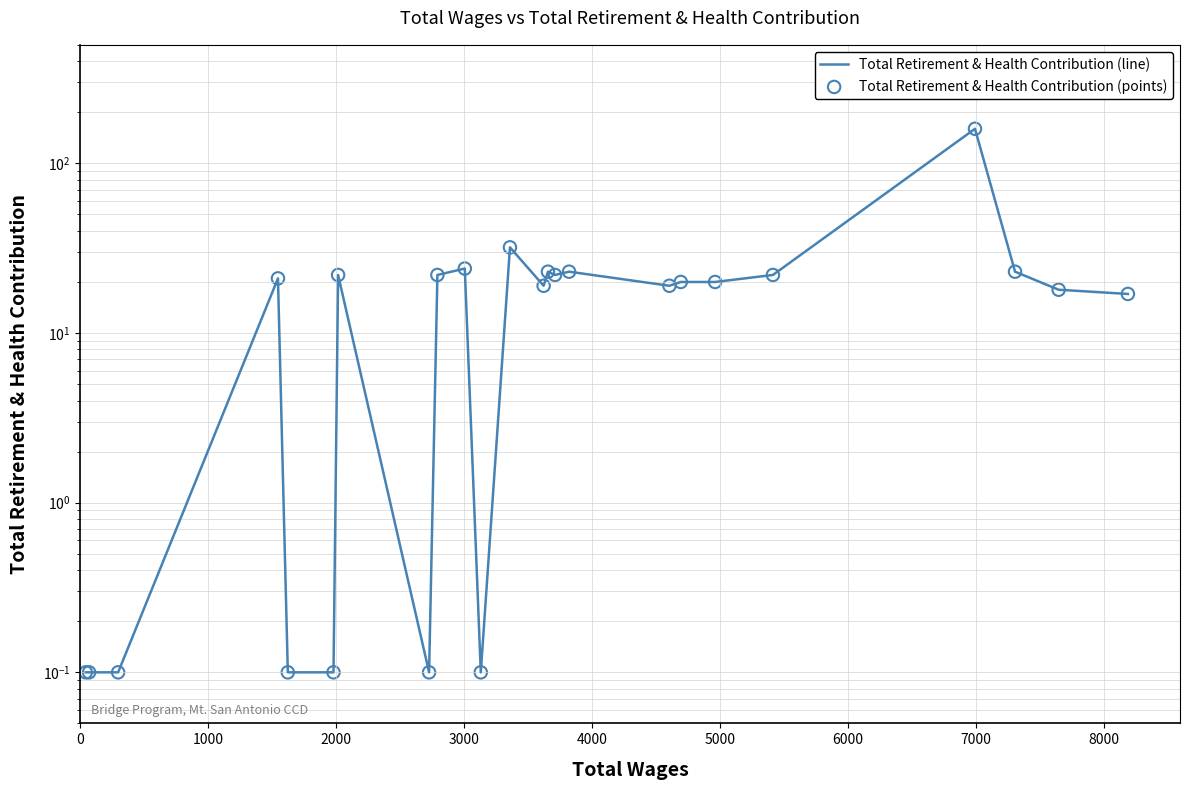

Is the value of Total Retirement & Health Contribution (line) at 8000 greater than the value of Total Retirement & Health Contribution (points) at 23?

Yes